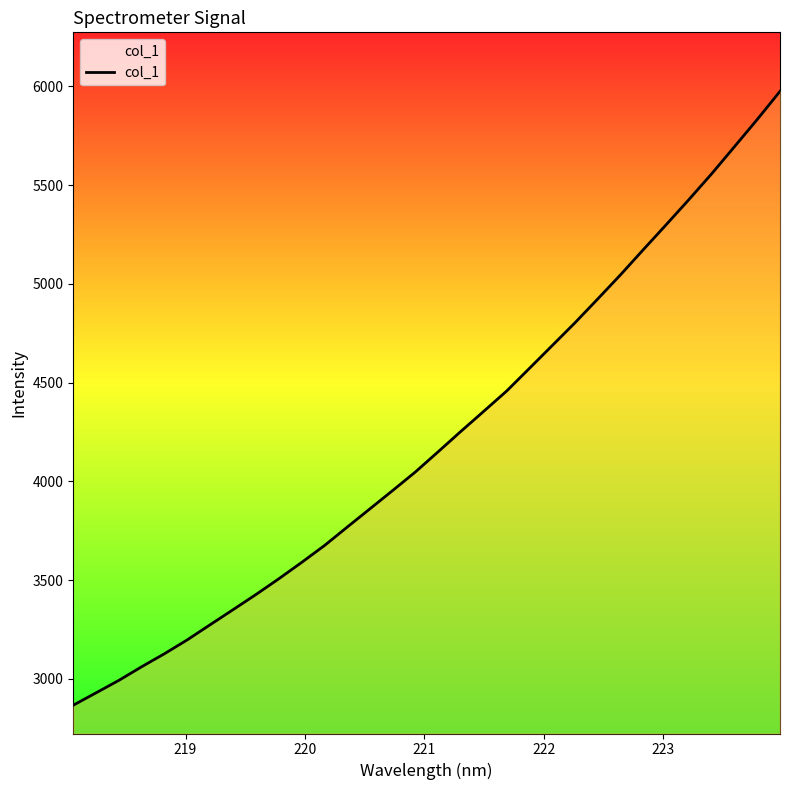

What is the greatest value displayed?

5974.7